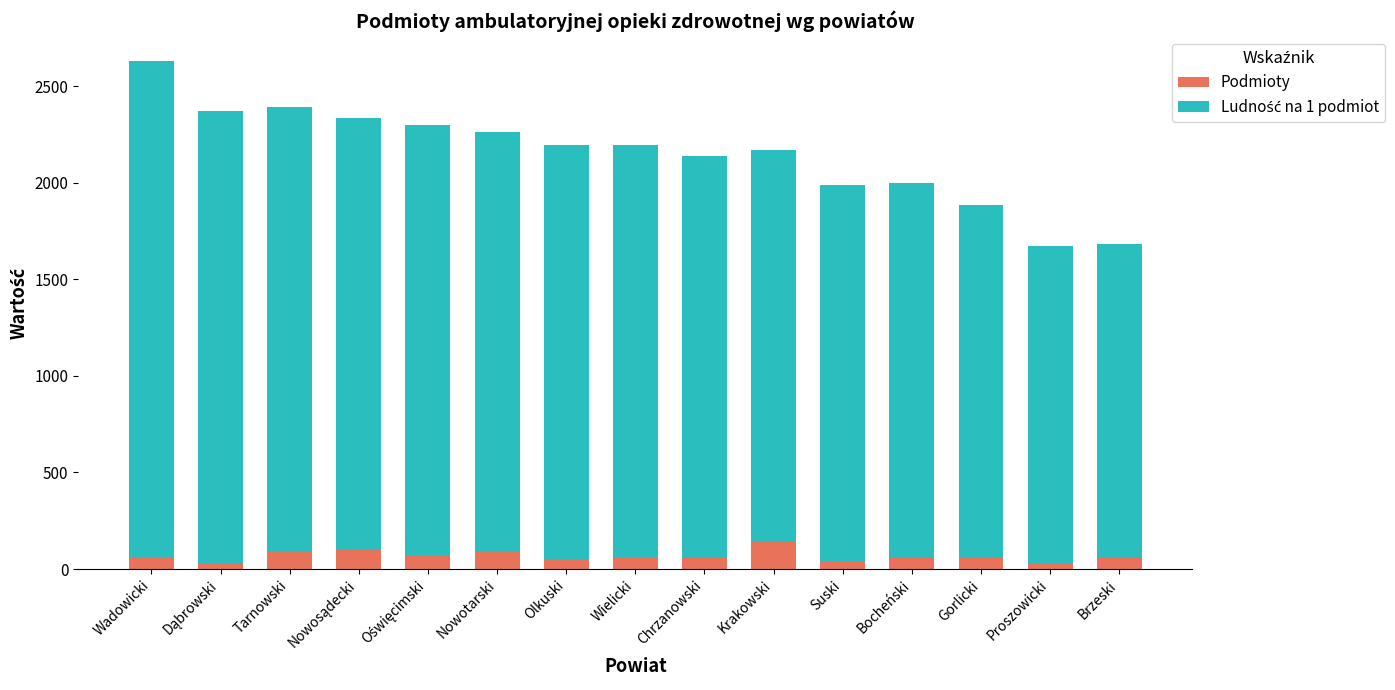

What is the sum of all Podmioty values?

979